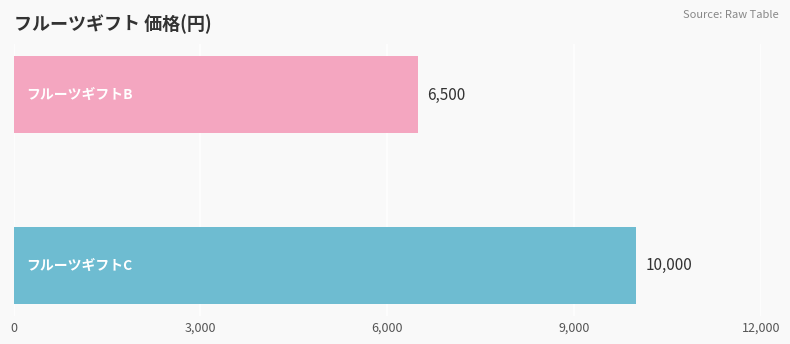

What is the minimum value shown in the chart?

6500